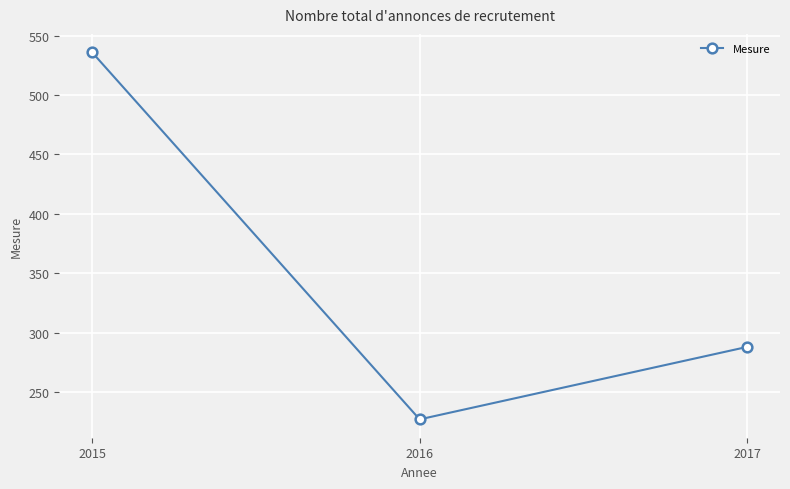

What is the greatest value displayed?

536